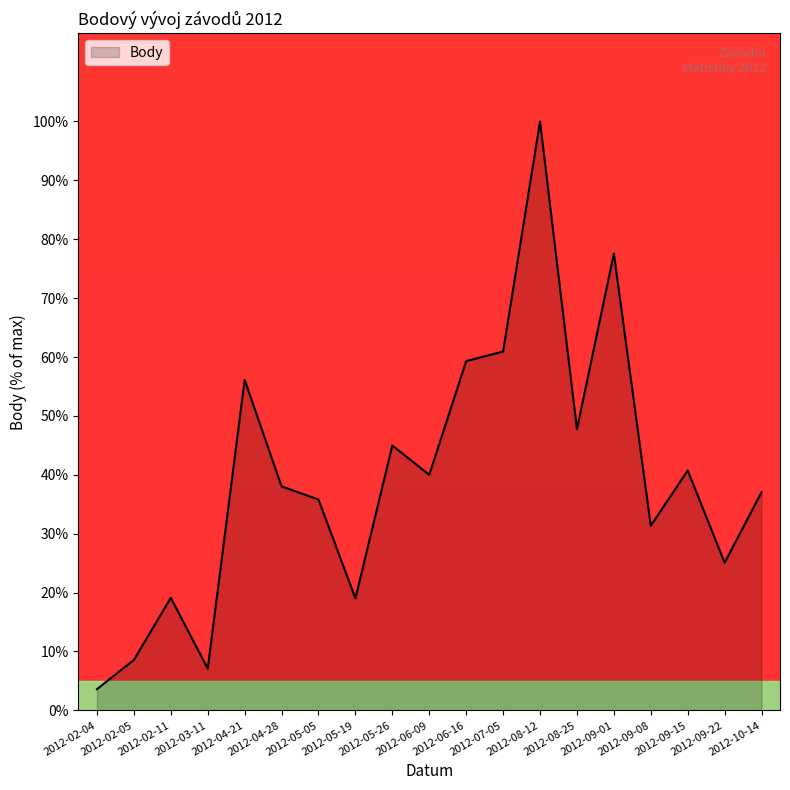

What is the sum of all values?

752.2